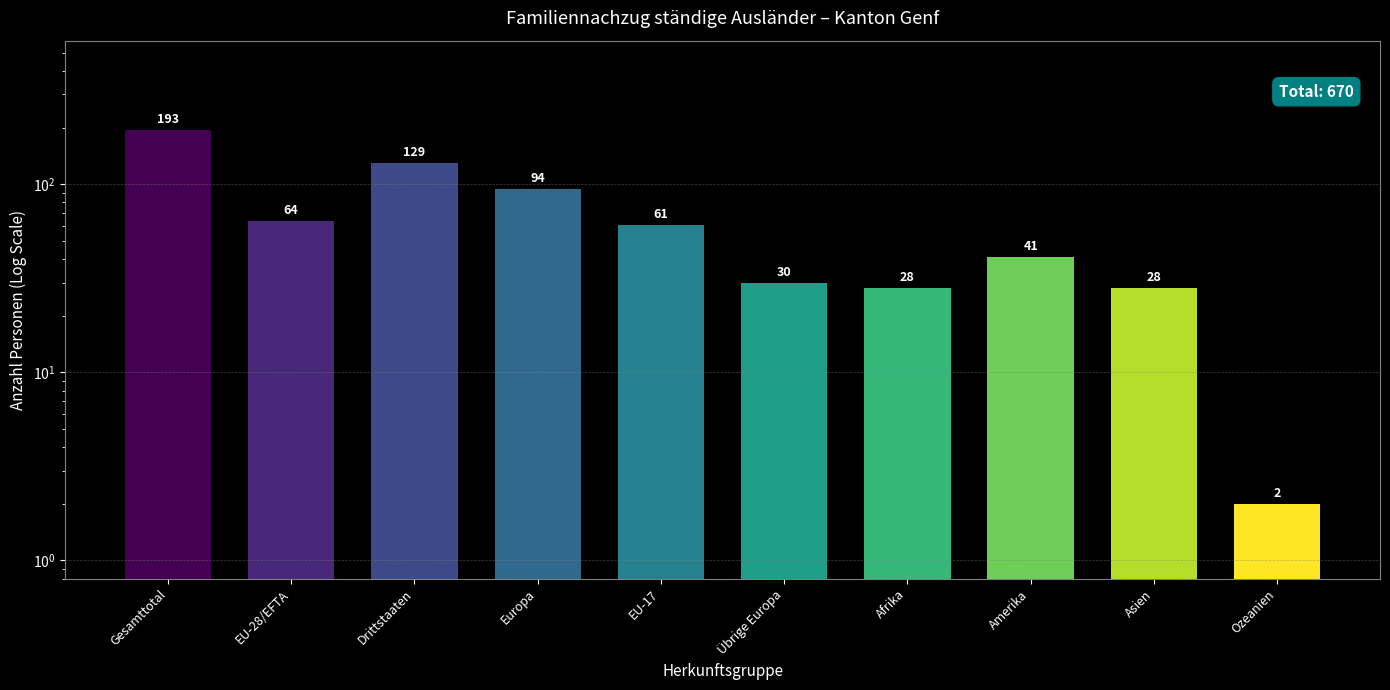

What is the value of the 2nd bar from the left?

64